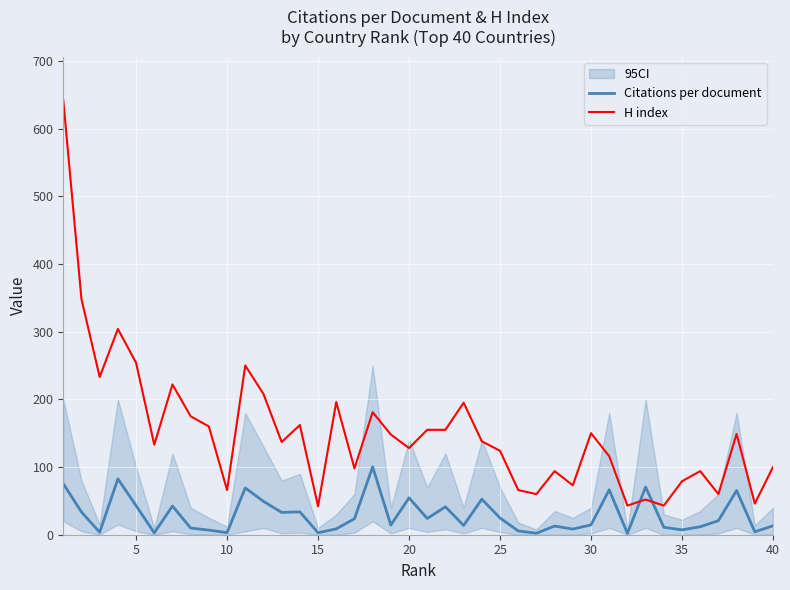

At how many categories does at least one series exceed 629?

1